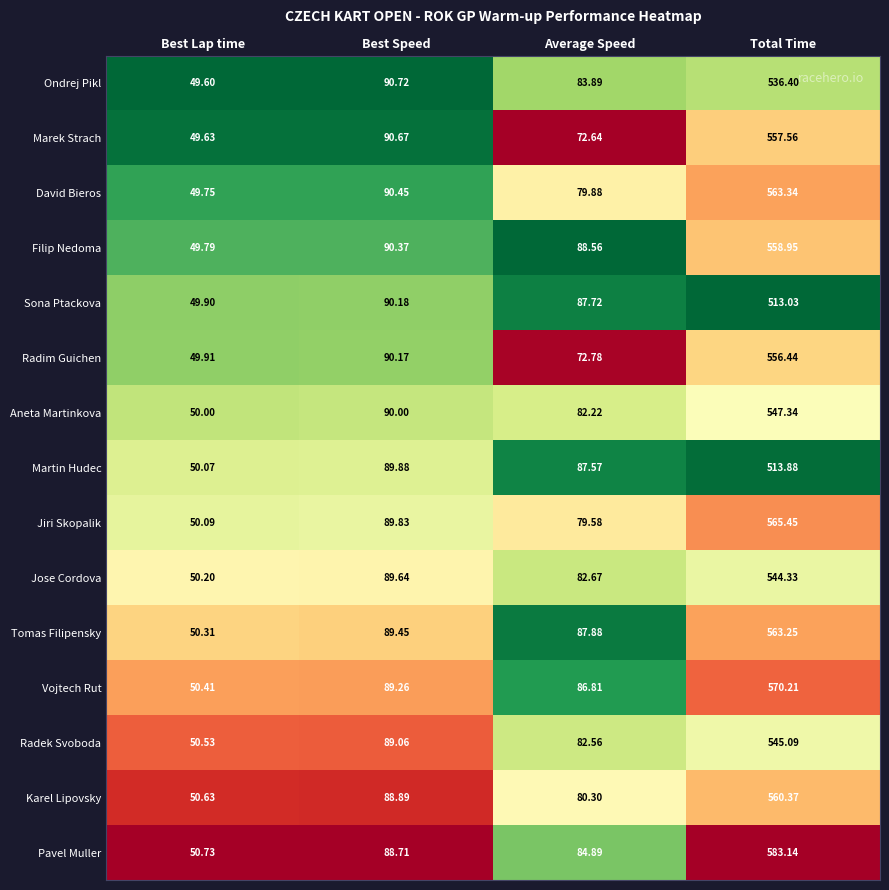

List the labels in order of Jose Cordova value, smallest first.

Best Lap time, Average Speed, Best Speed, Total Time